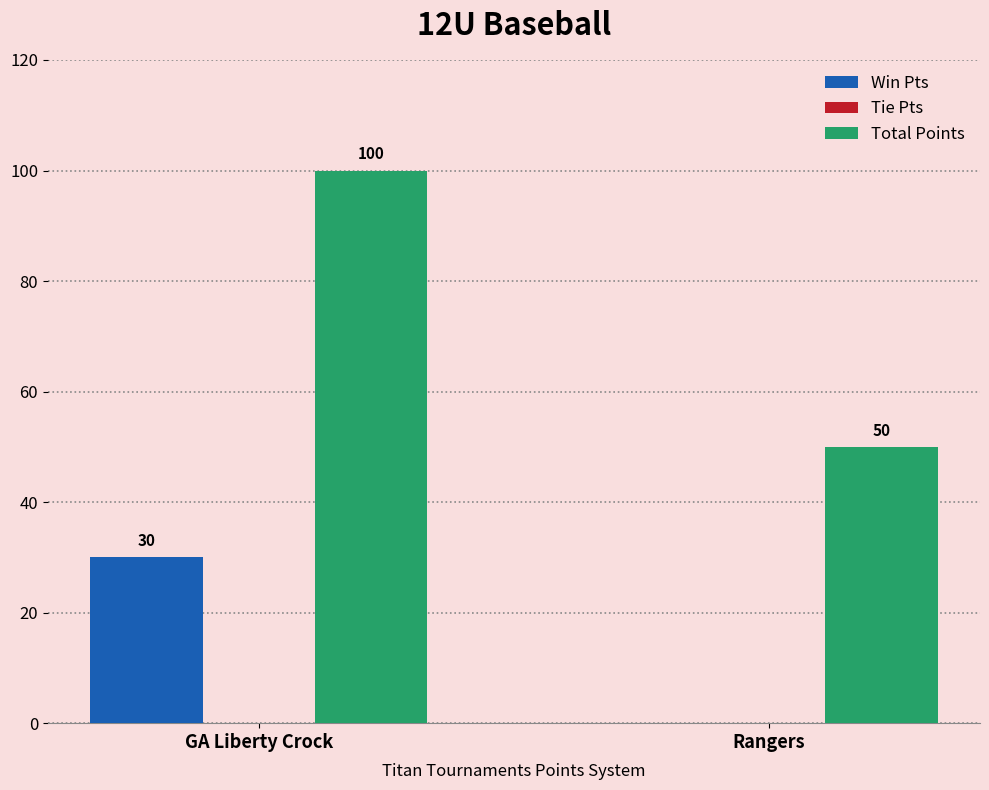

What is the sum of all Win Pts values?

30